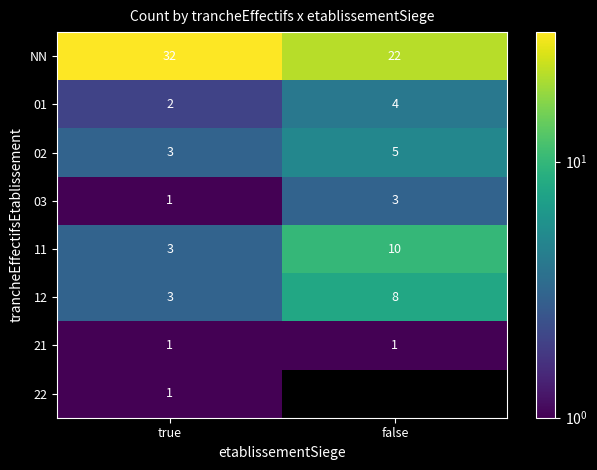

Rank the categories by 02 value from highest to lowest.

false, true